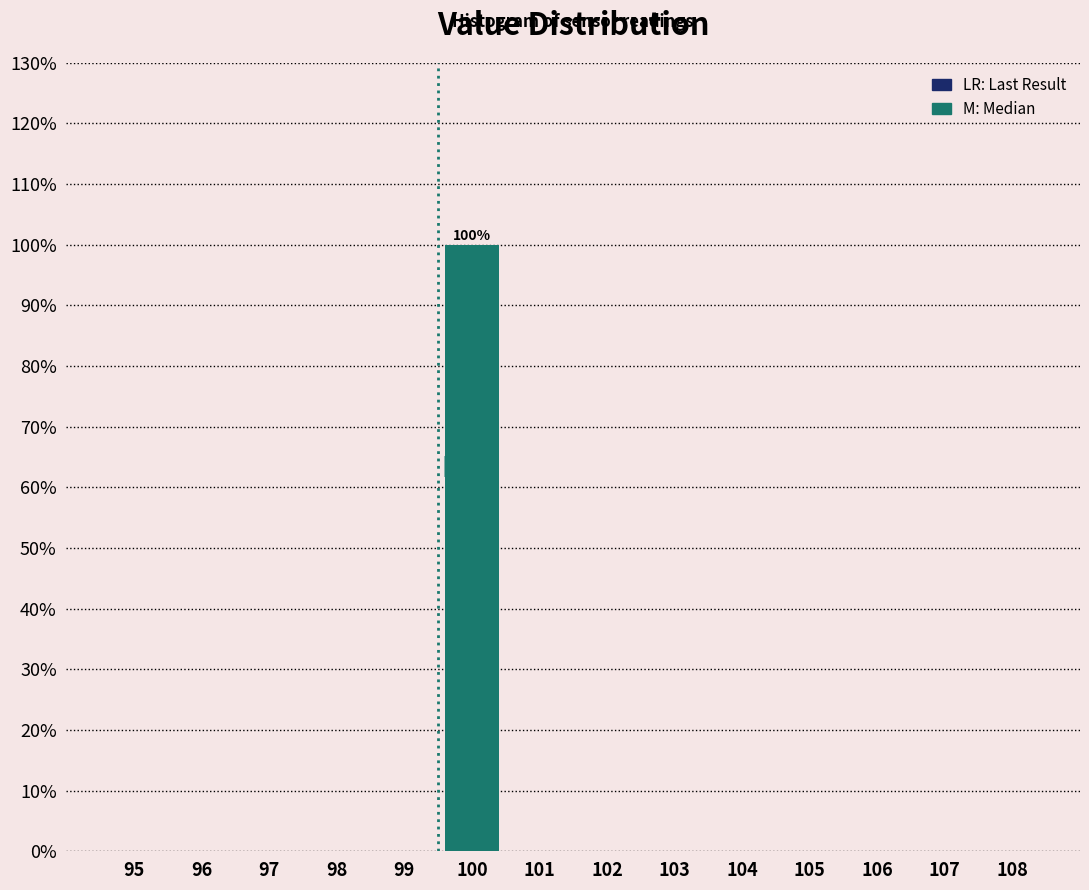

Reading left to right, list all the values displayed in this chart.

95=0	96=0	97=0	98=0	99=0	100=100	101=0	102=0	103=0	104=0	105=0	106=0	107=0	108=0